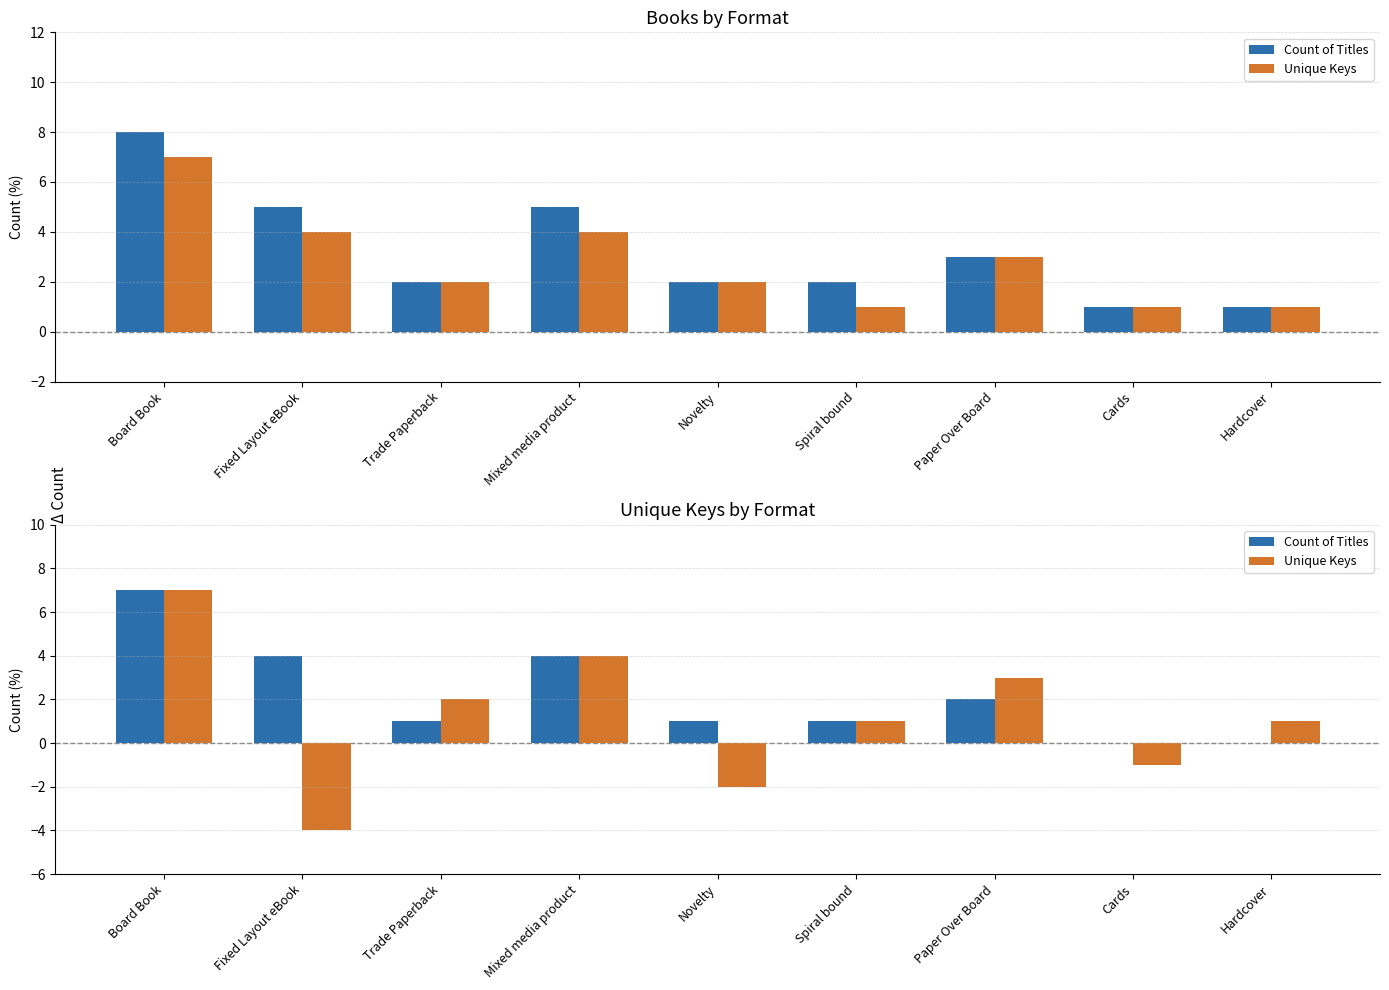

How many bars are there in each group?

2